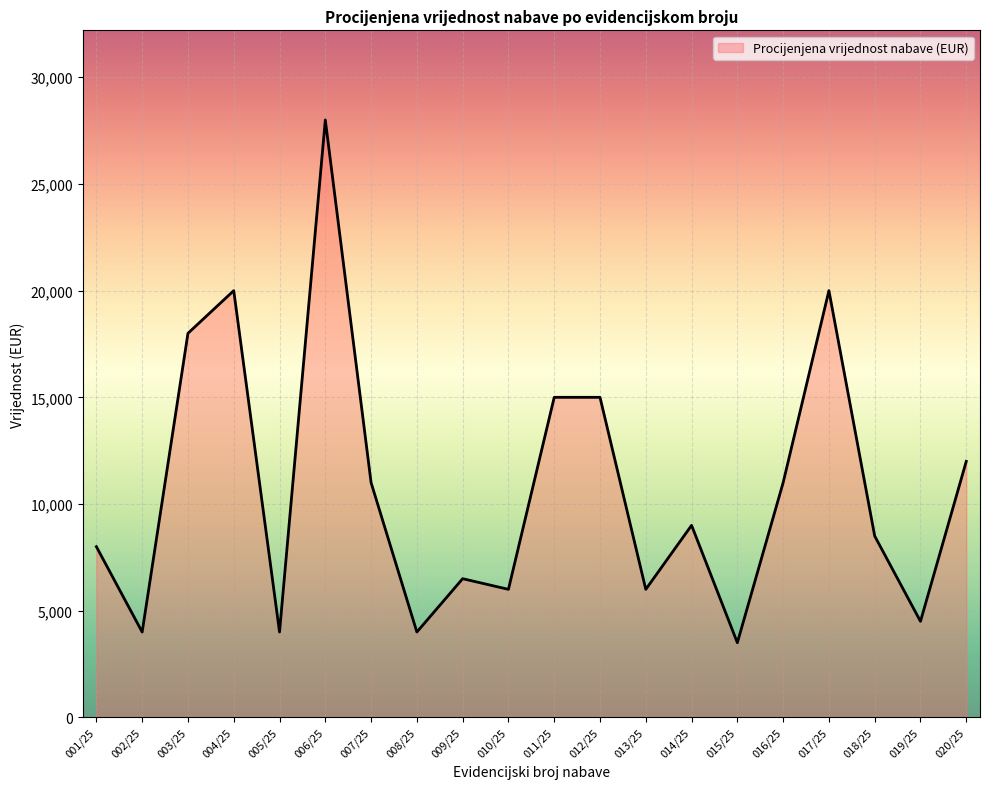

How many lines are shown in the chart?

1